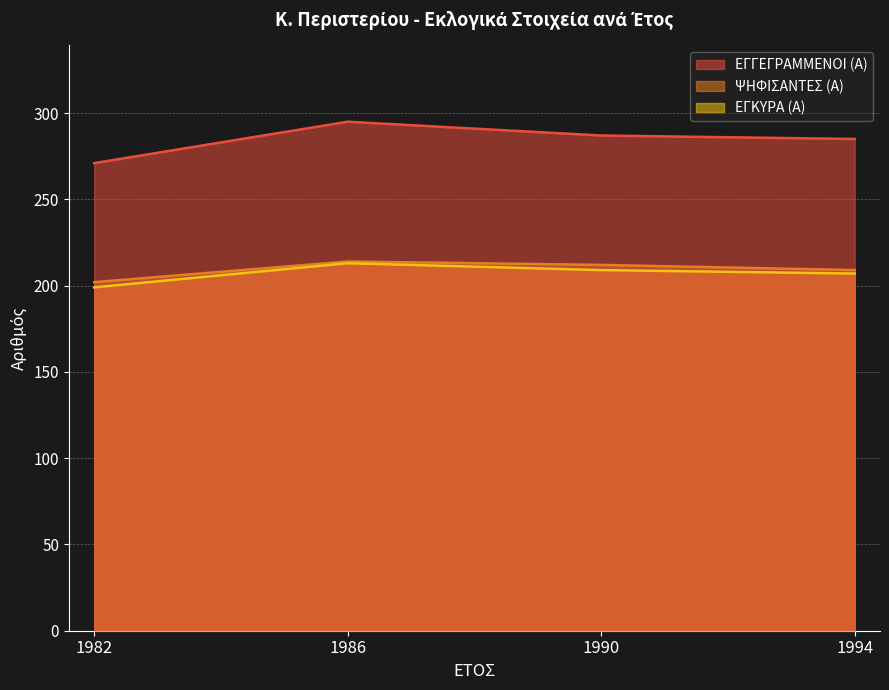

Which series has the largest total across all categories?

ΕΓΓΕΓΡΑΜΜΕΝΟΙ (Α)